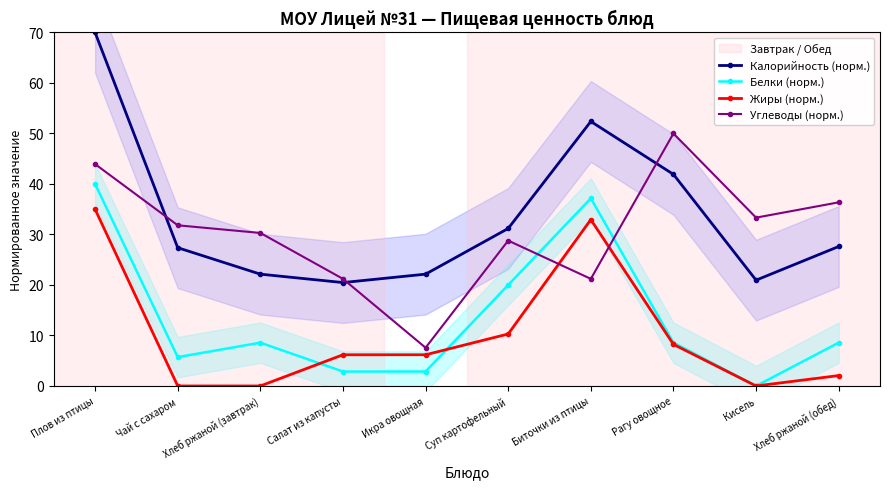

Which series has the widest spread of values?

Калорийность (норм.)